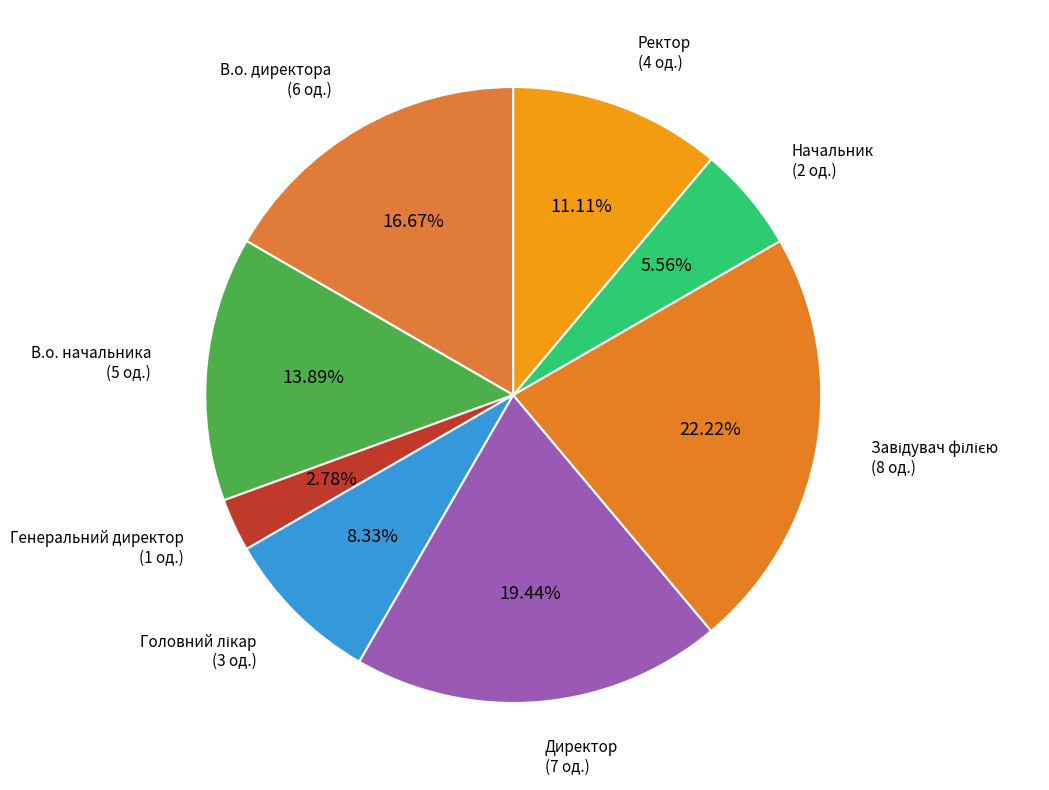

Does any single category account for the majority?

No